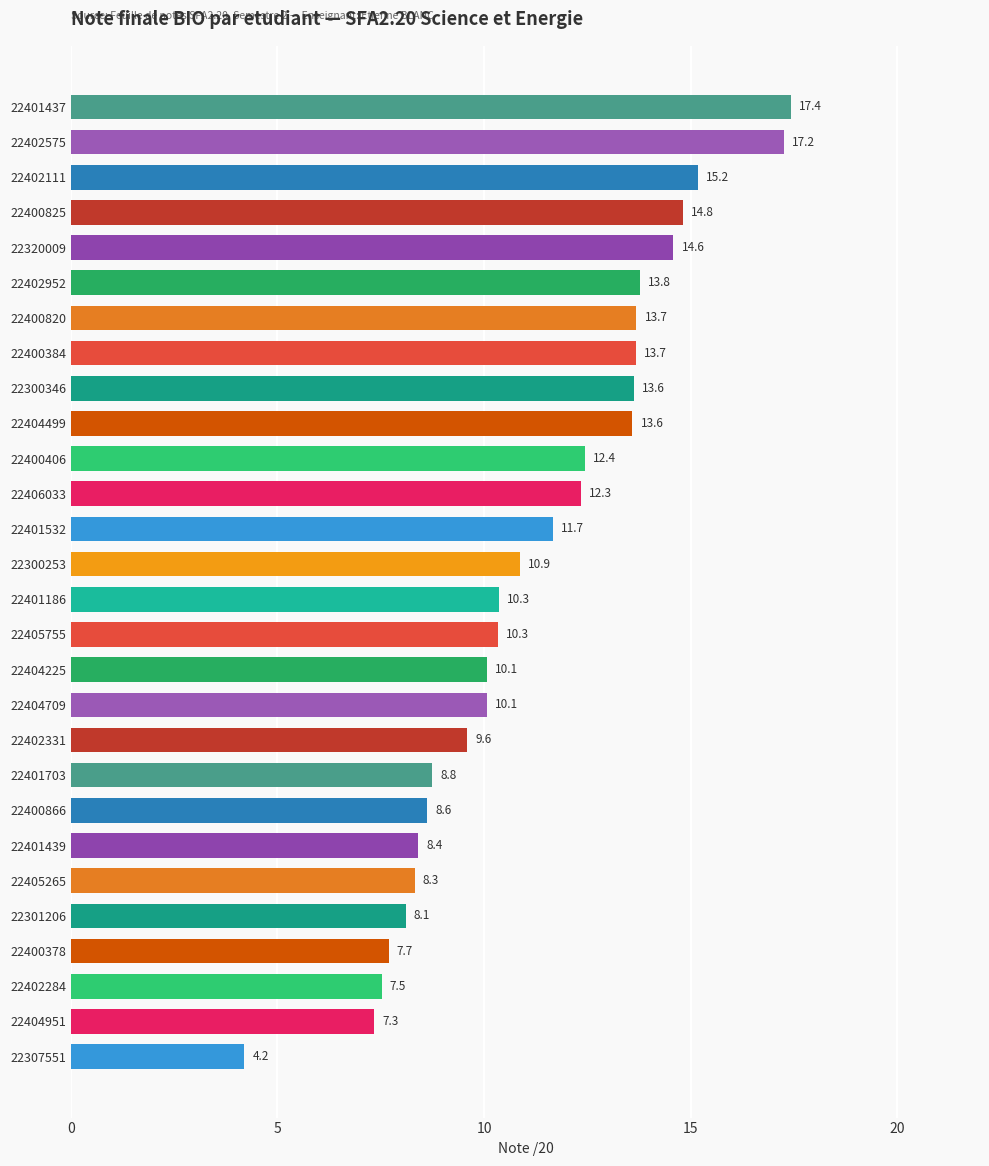

Between 22320009 and 22401439, which is larger?

22320009